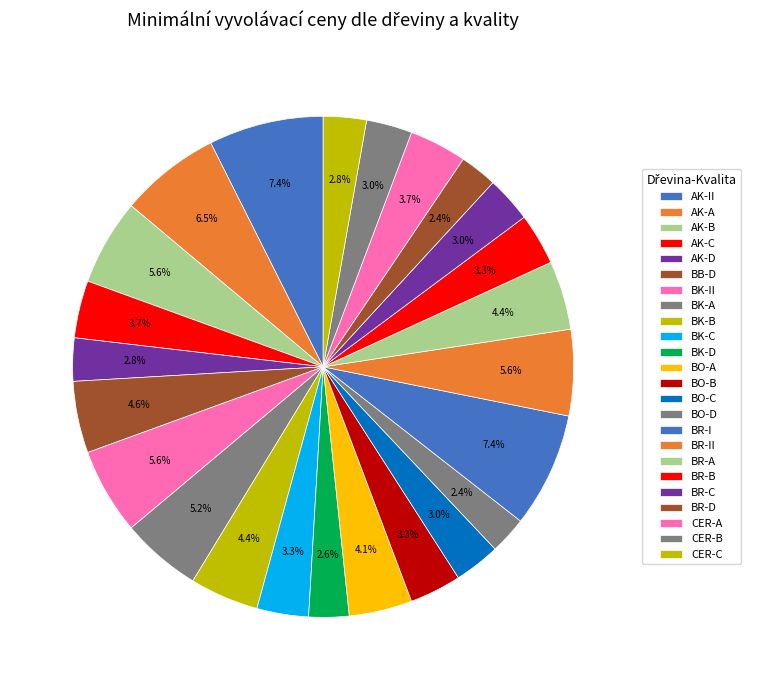

What portion of the pie excludes AK-II?

92.6%